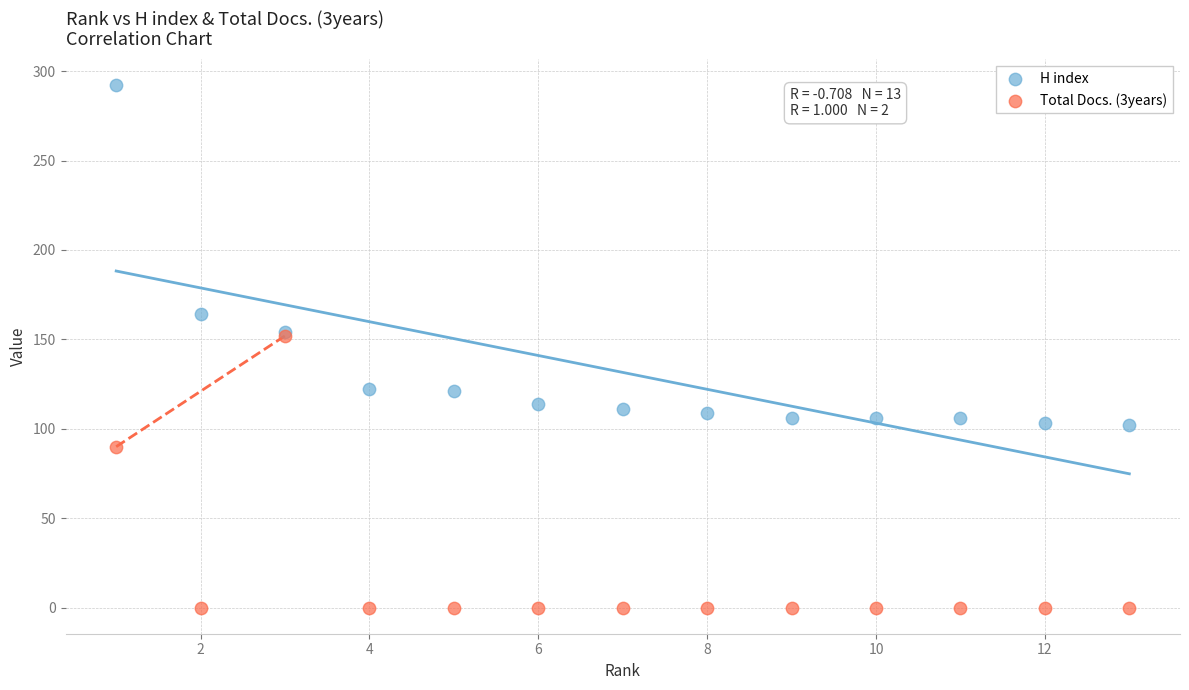

In the H index series, what Y value is closest to 197?

164